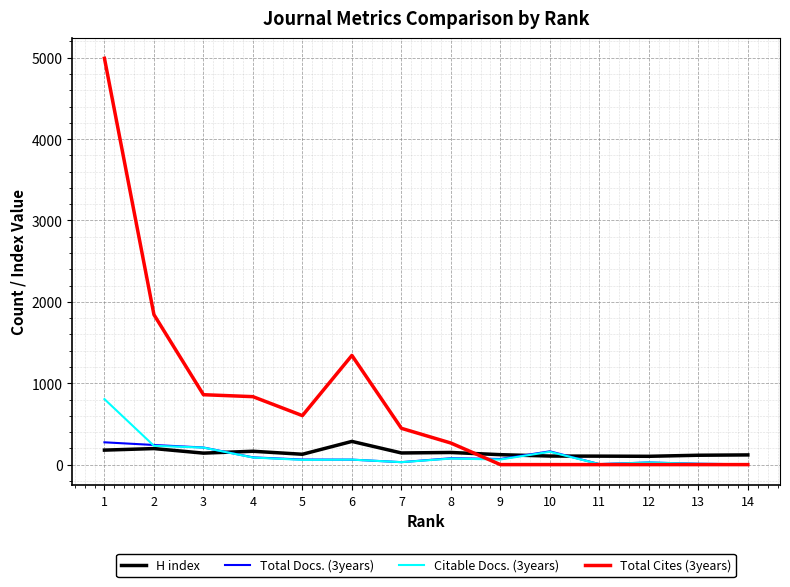

True or false: Total Cites (3years) and Citable Docs. (3years) intersect in this chart.

True